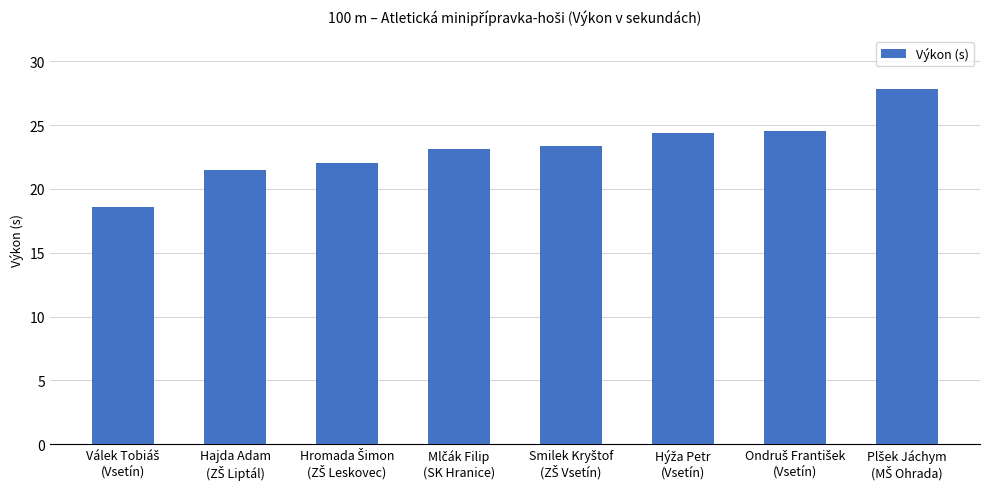

What is the value of the 5th bar from the left?

23.4